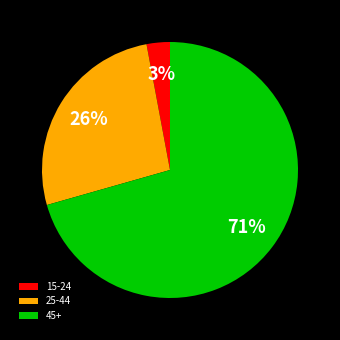

What percentage is the 15-24 slice, to the nearest percent?

3%